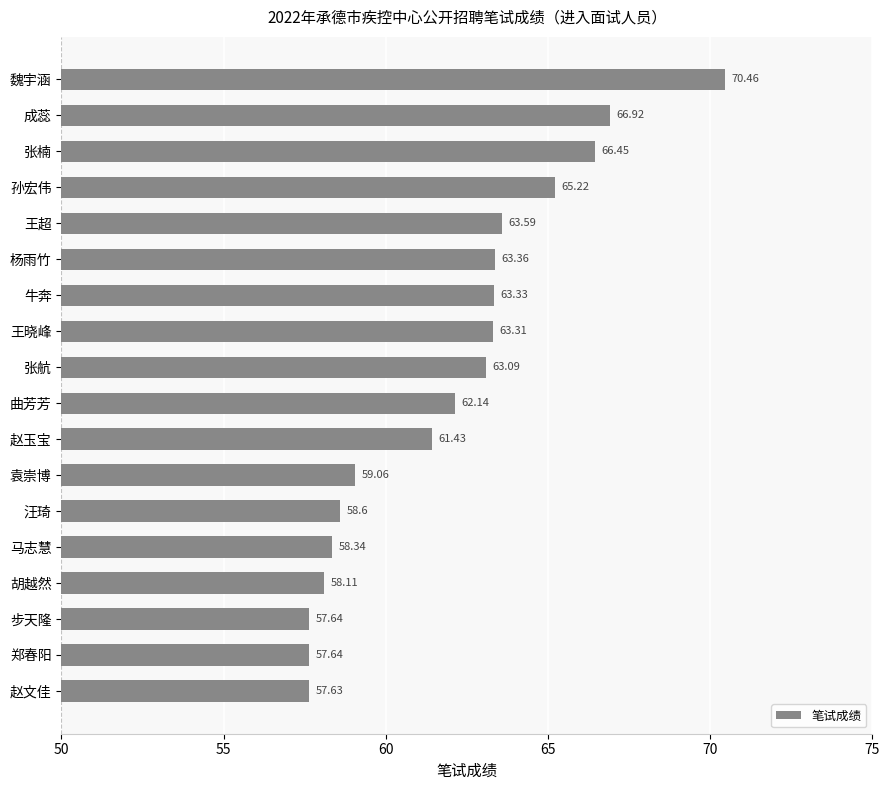

What is the difference between the maximum and minimum values?

12.8